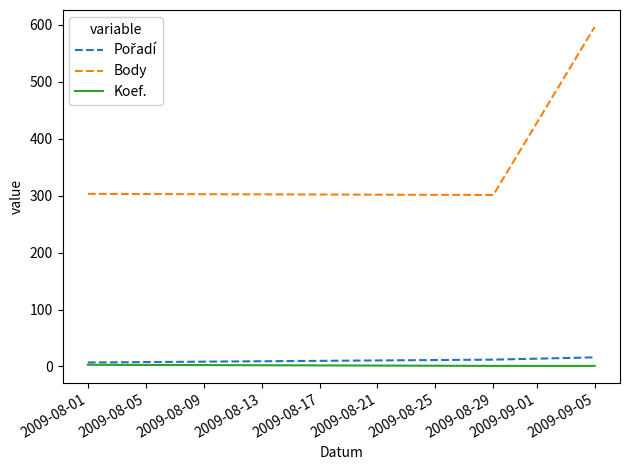

Which series changed the most between 2009-08-01 and 2009-09-05?

Body